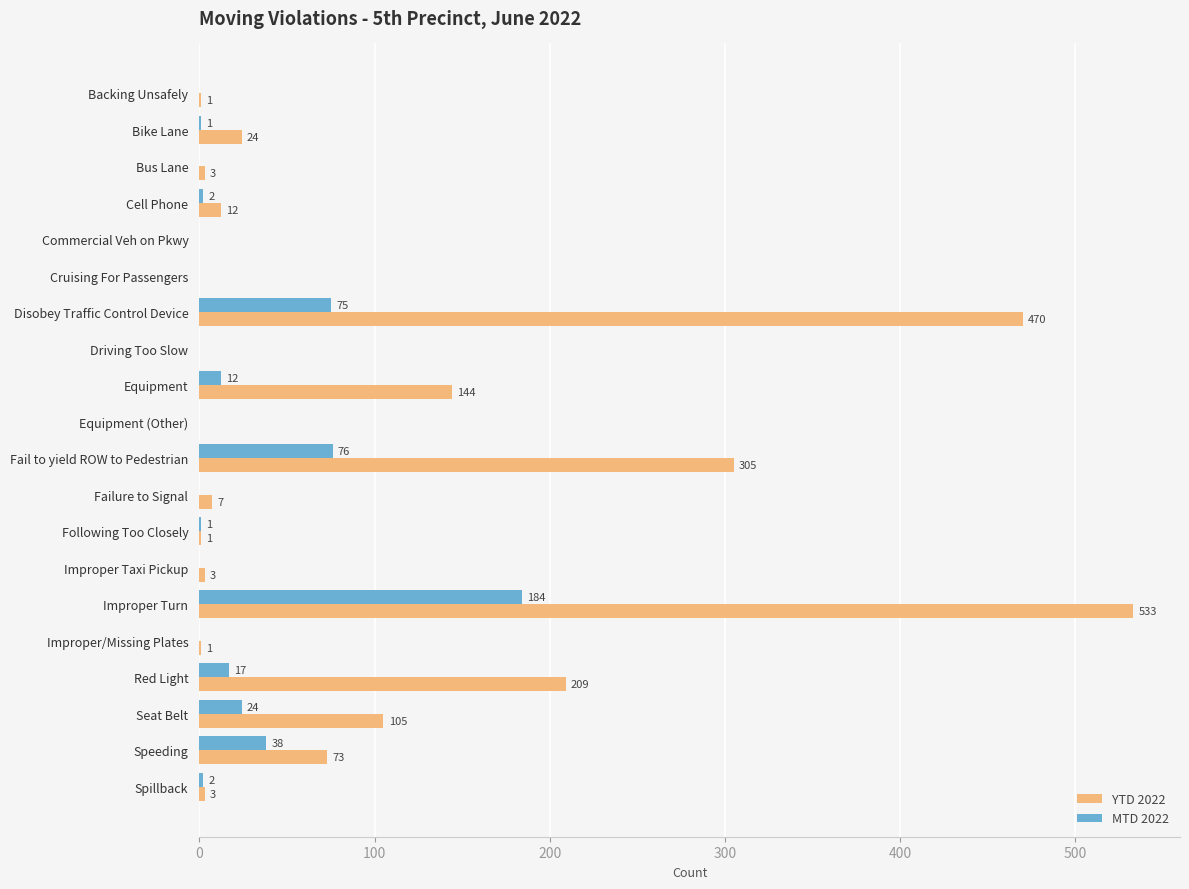

How many values in MTD 2022 are above zero?

11